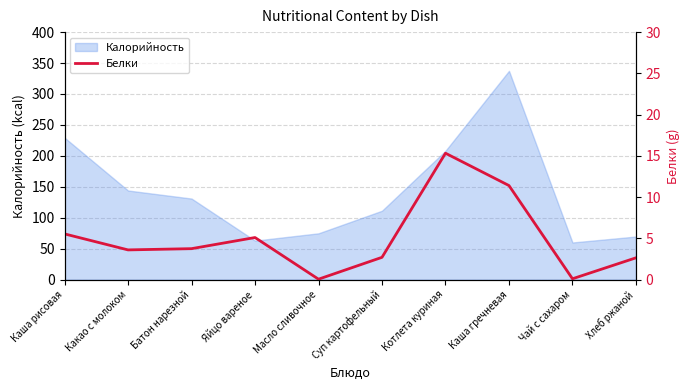

At which label does the data first exceed 3?

Каша рисовая